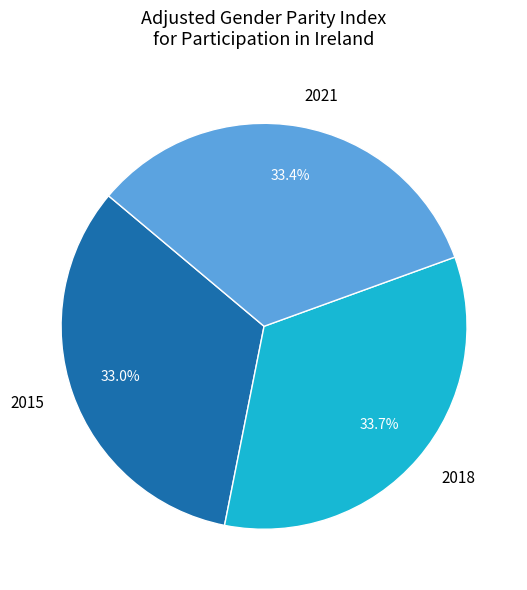

Is there a majority slice in this chart?

No